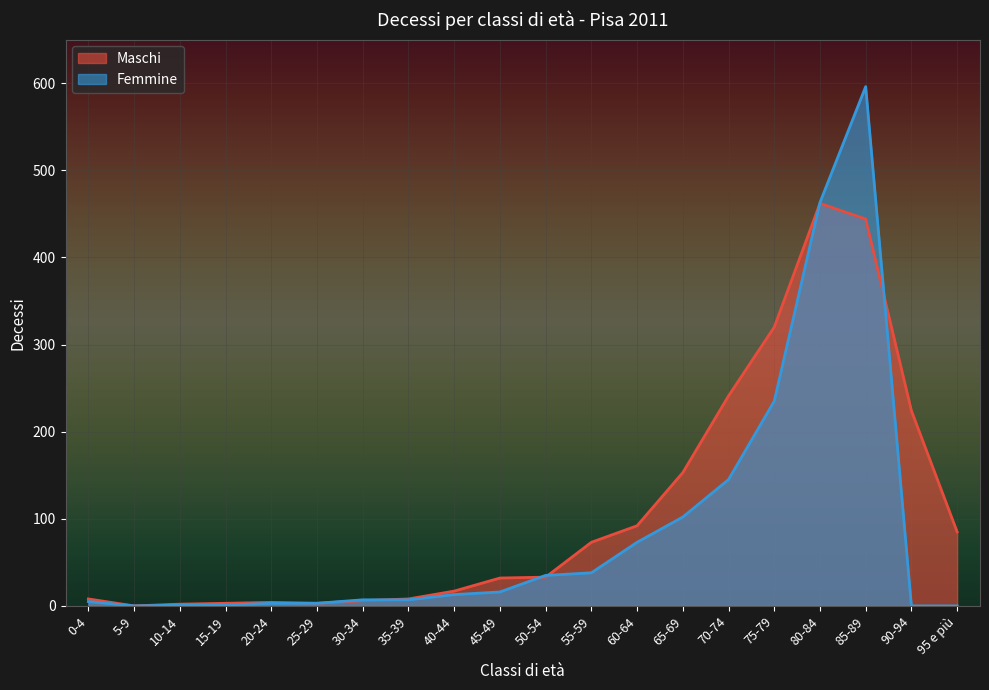

The Femmine series shows 3 at 25-29. True or false?

True